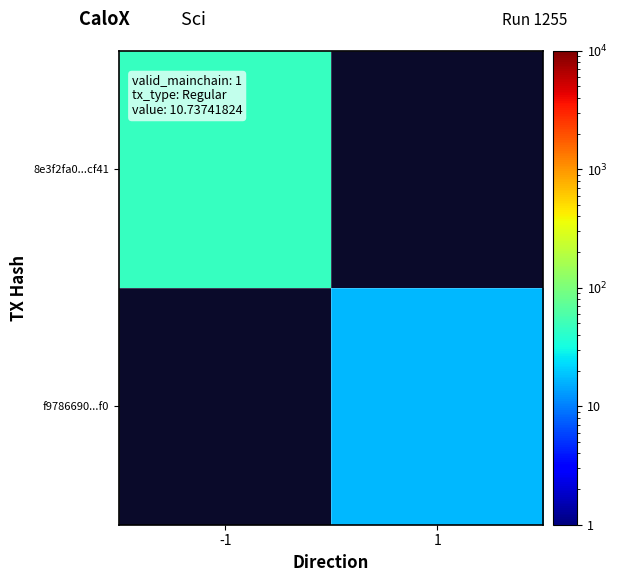

Rank the categories by f9786690...f0 value from lowest to highest.

-1, 1